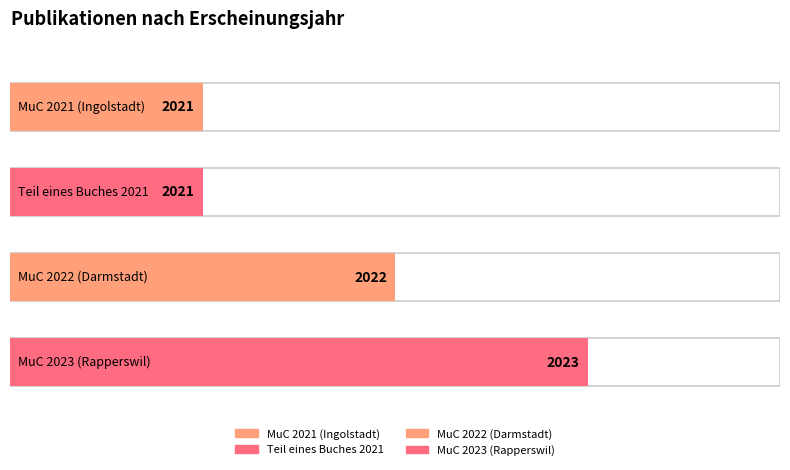

What position from the right is MuC 2022 (Darmstadt)?

2